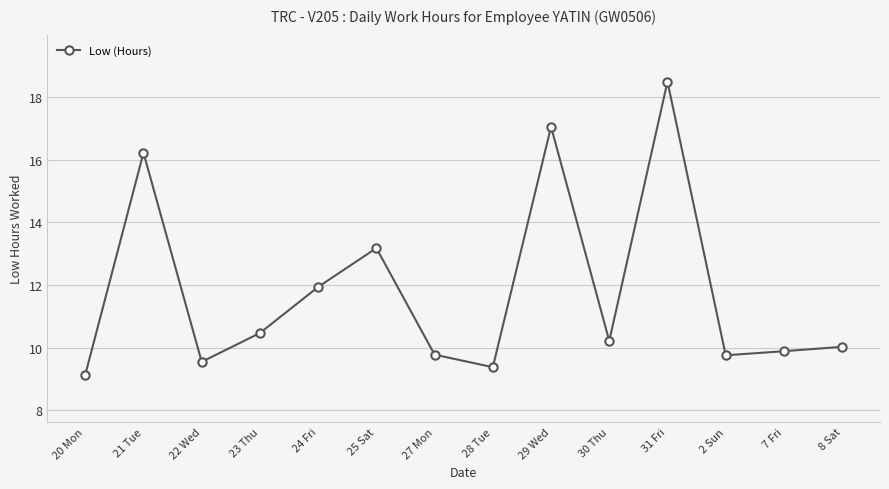

How many distinct data groups are displayed?

1